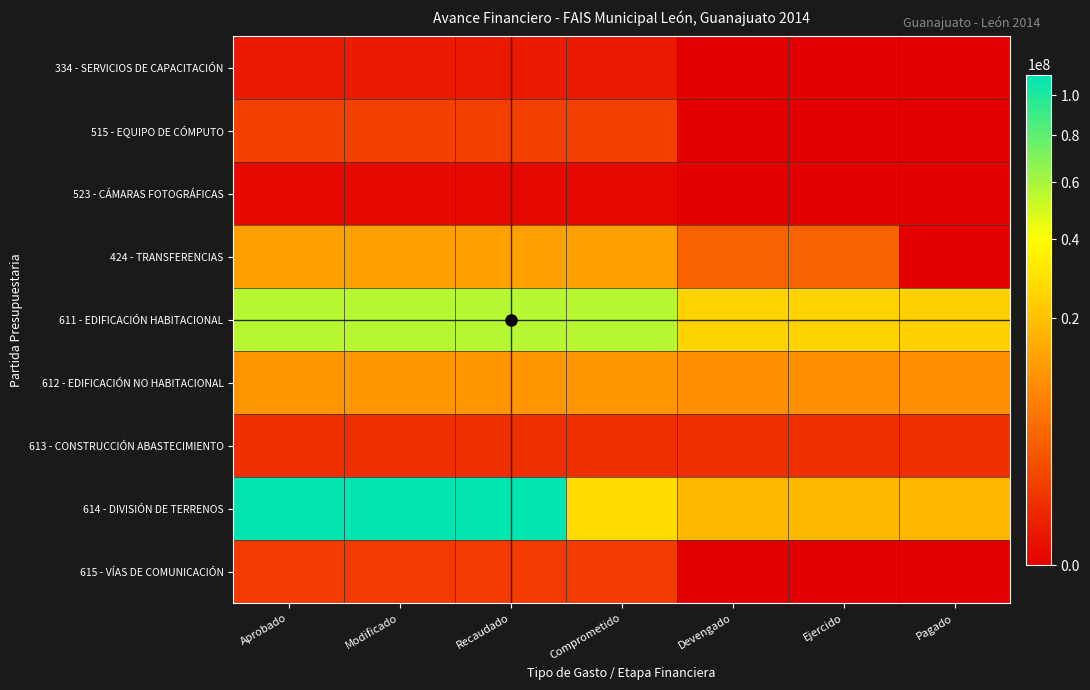

What is the total value across all series at Pagado?

52266782.6